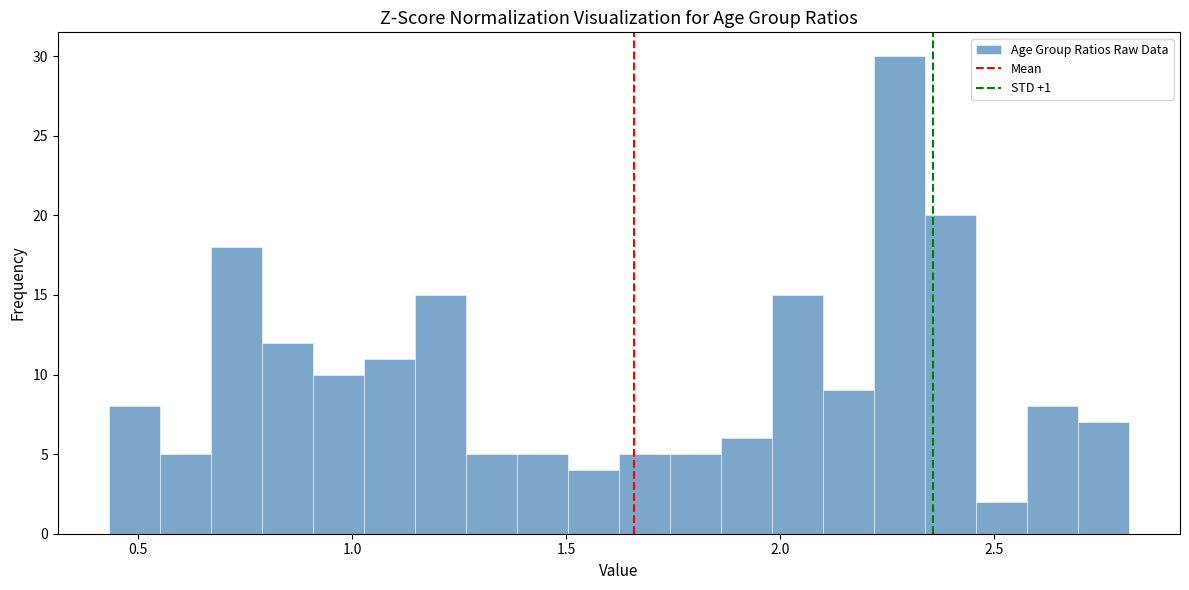

Read against the x-axis, roughly where is the centre of the tallest bar?

2.30